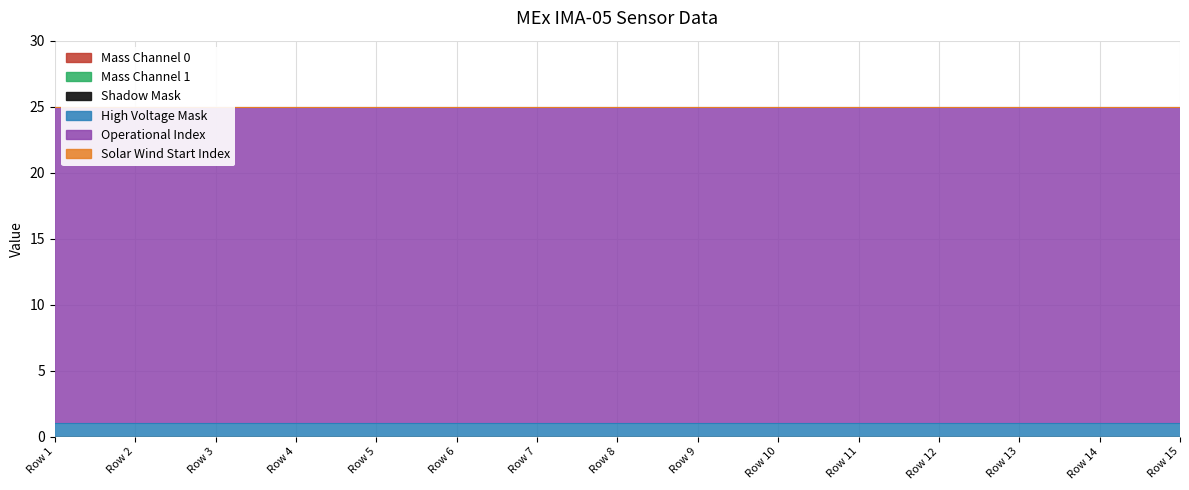

Is the value of Operational Index at Row 3 greater than the value of Solar Wind Start Index at Row 15?

Yes